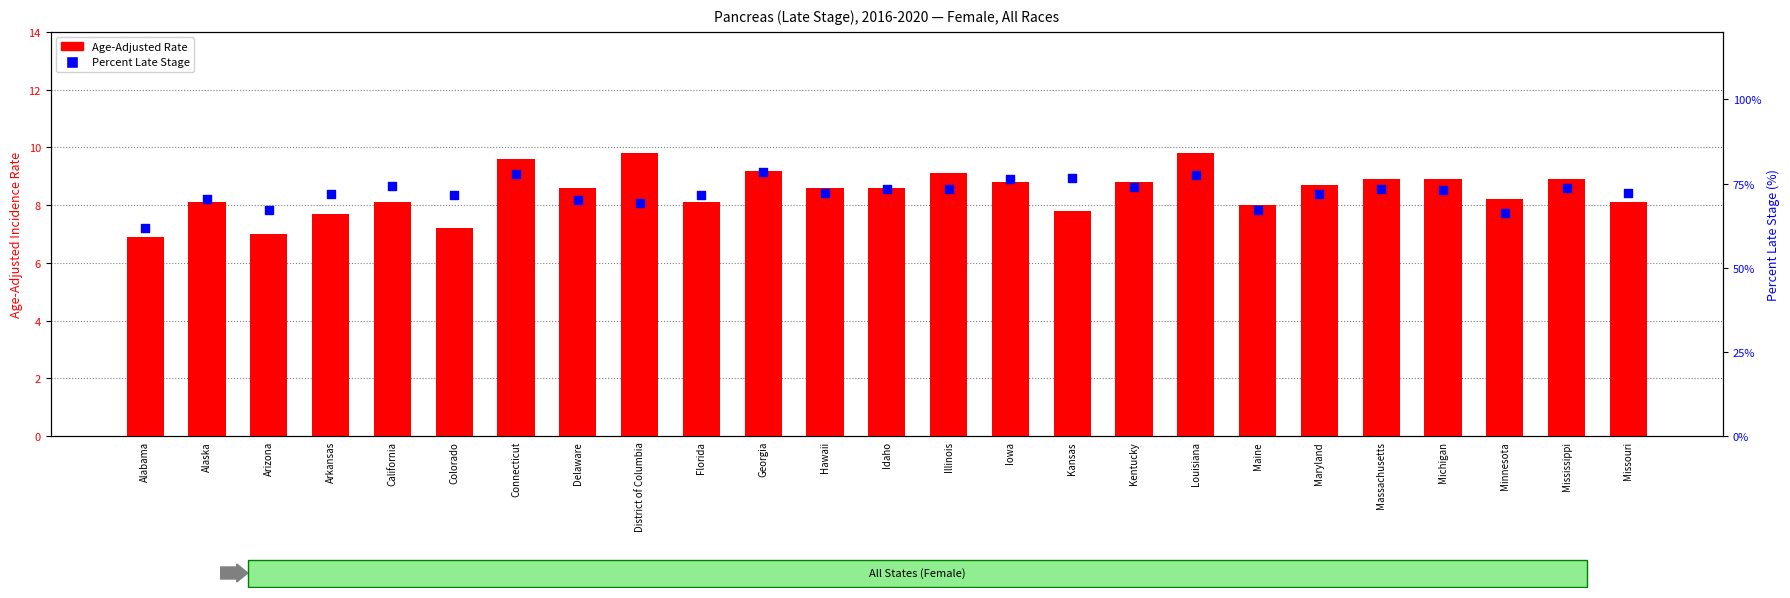

Which series has the widest spread of Y values?

Percent Late Stage